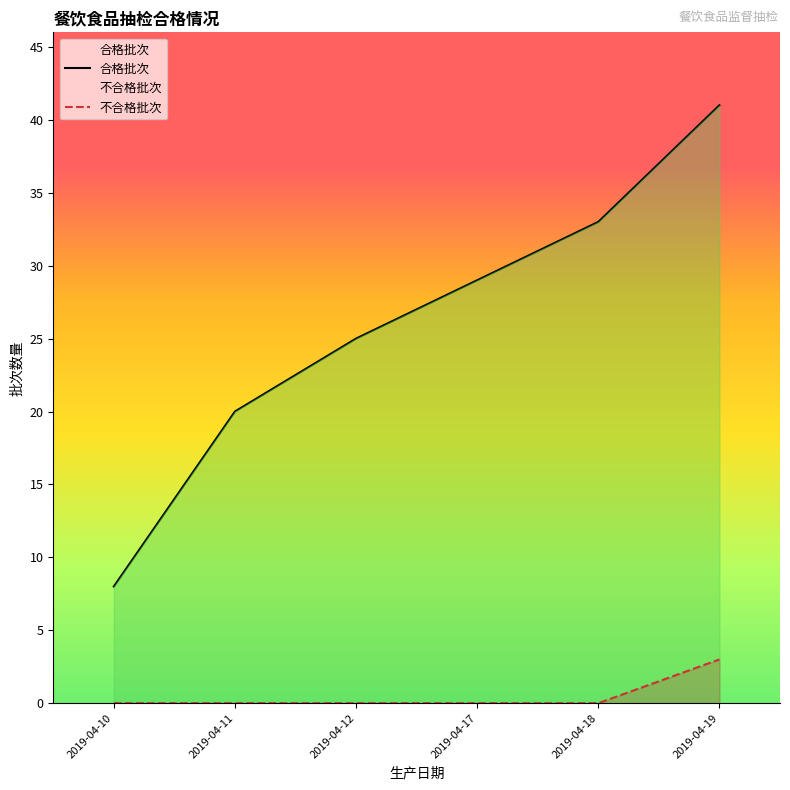

How many 合格批次 values are between 20 and 33?

4